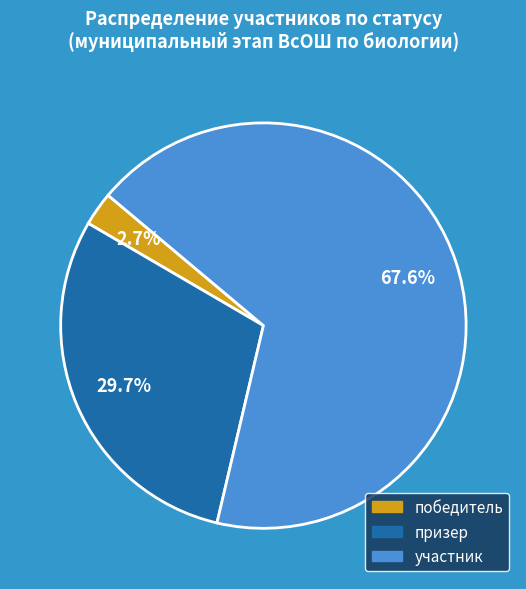

What portion of the pie excludes участник?

32.4%